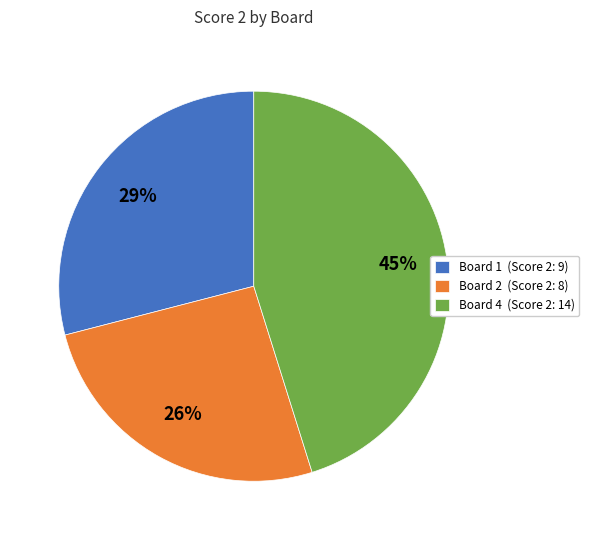

The Board 2 (Score 2: 8) slice represents 15% of the pie. True or false?

False